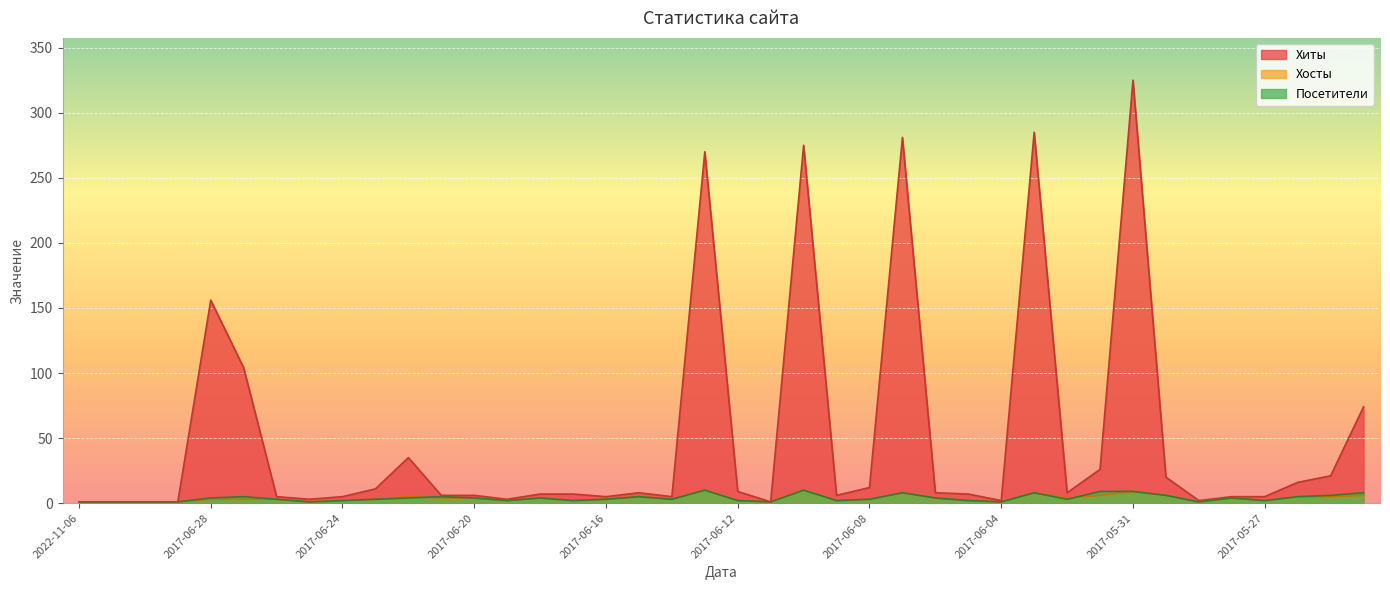

How many values in the Хиты series exceed 7?

19